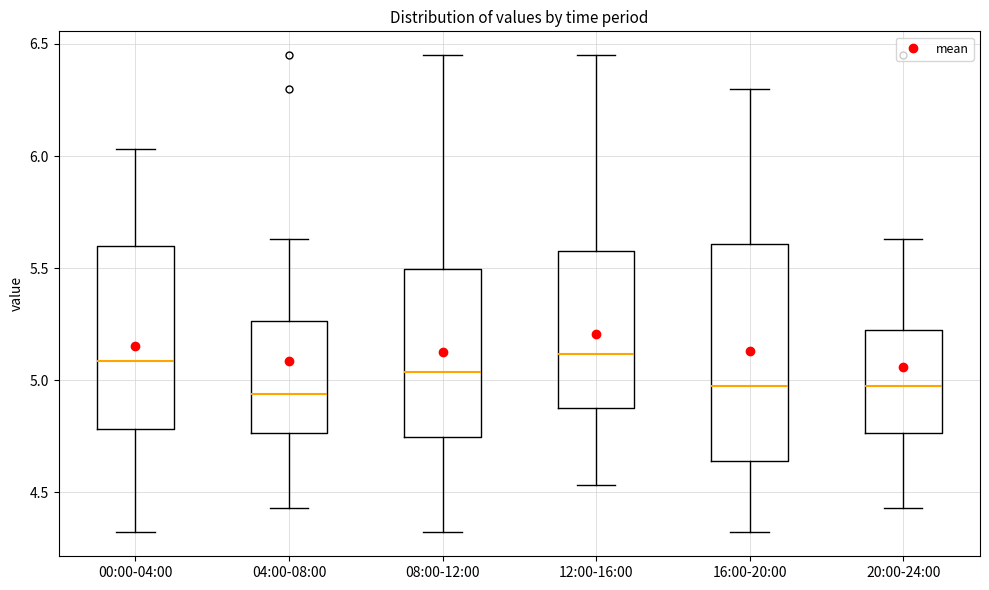

Reading left to right, read every box against the y-axis: the position of its median line, the range the box covers, and the ends of its whiskers. The values are not printed on the chart, so give them approximately, as read against the axis.

00:00-04:00: median 5.10, box 4.80 to 5.60, whiskers 4.30 to 6.05
04:00-08:00: median 4.95, box 4.75 to 5.25, whiskers 4.45 to 5.65
08:00-12:00: median 5.05, box 4.75 to 5.50, whiskers 4.30 to 6.45
12:00-16:00: median 5.10, box 4.90 to 5.60, whiskers 4.55 to 6.45
16:00-20:00: median 5.00, box 4.65 to 5.60, whiskers 4.30 to 6.30
20:00-24:00: median 5.00, box 4.75 to 5.25, whiskers 4.45 to 5.65